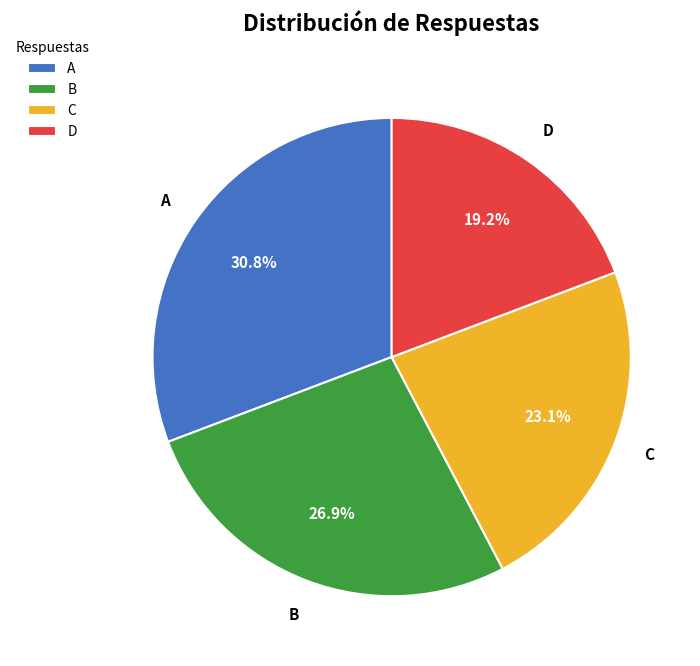

Is the sum of C and A greater than half?

Yes